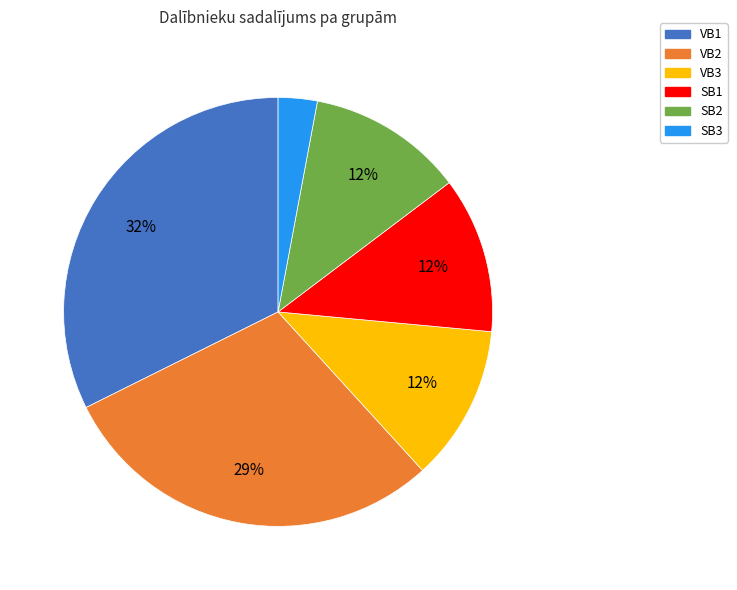

To the nearest percent, what portion does VB3 represent?

12%